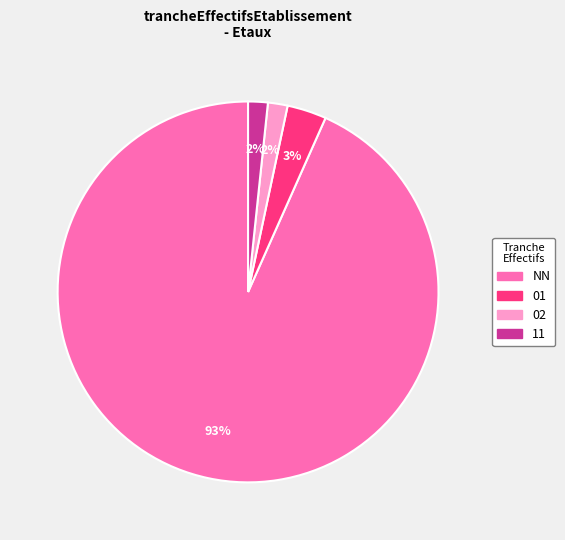

To the nearest percent, what is the average slice percentage?

25%